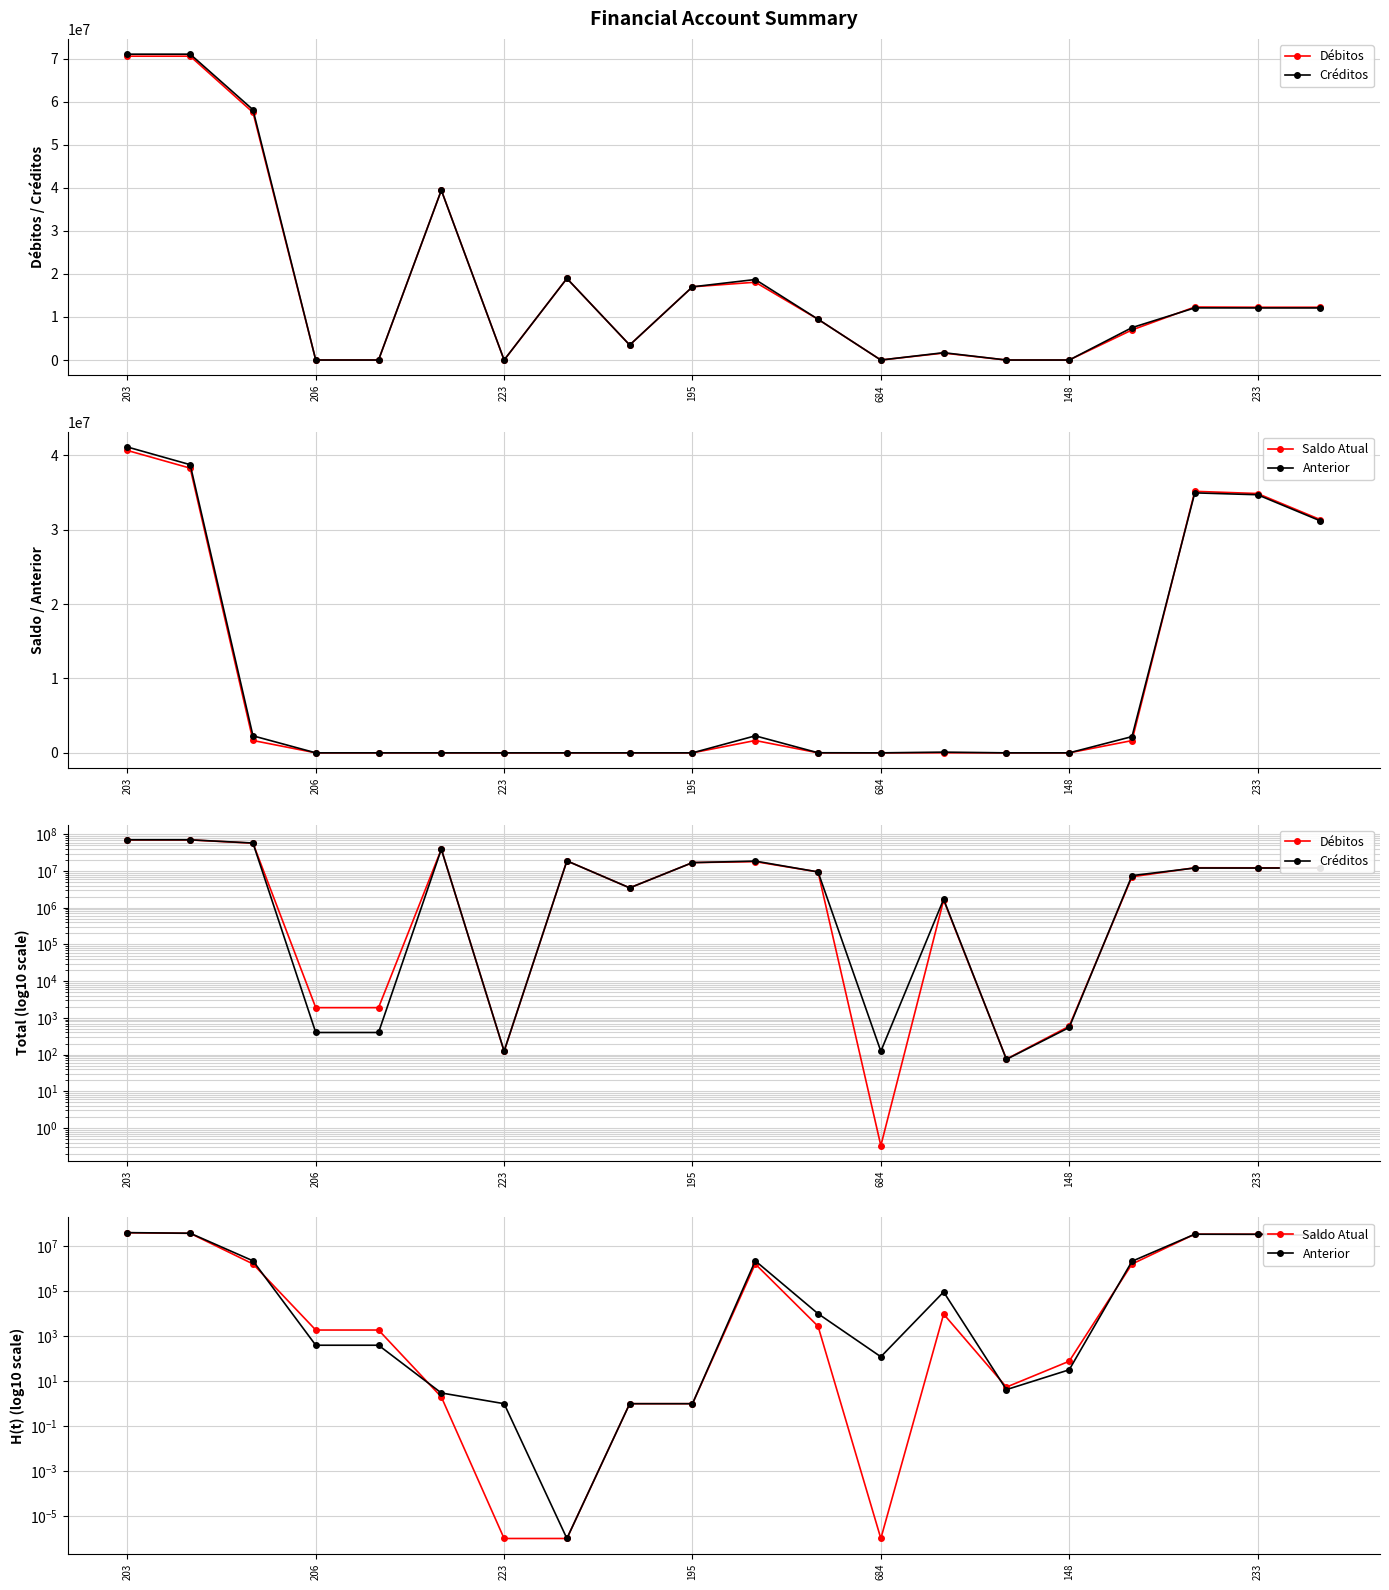

At which category does Anterior reach its first local peak?

10